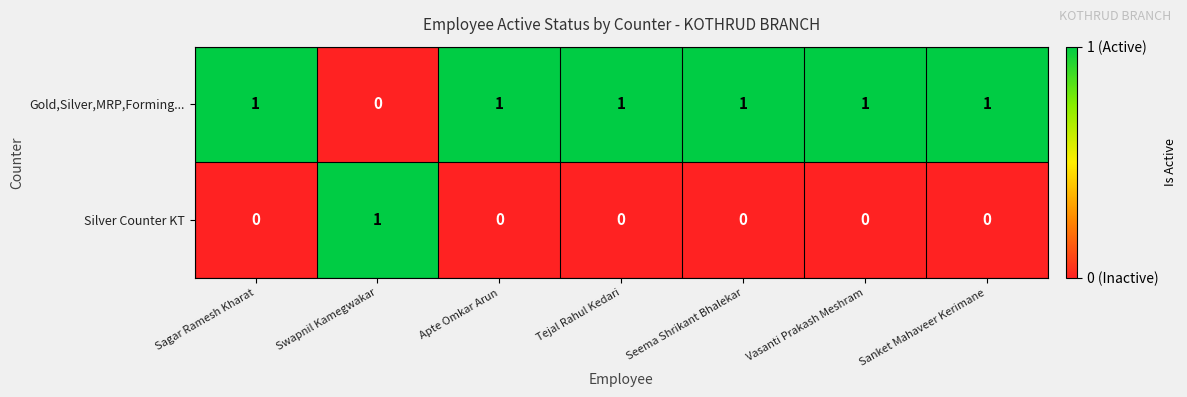

What is the total value across all series at Swapnil Kamegwakar?

1